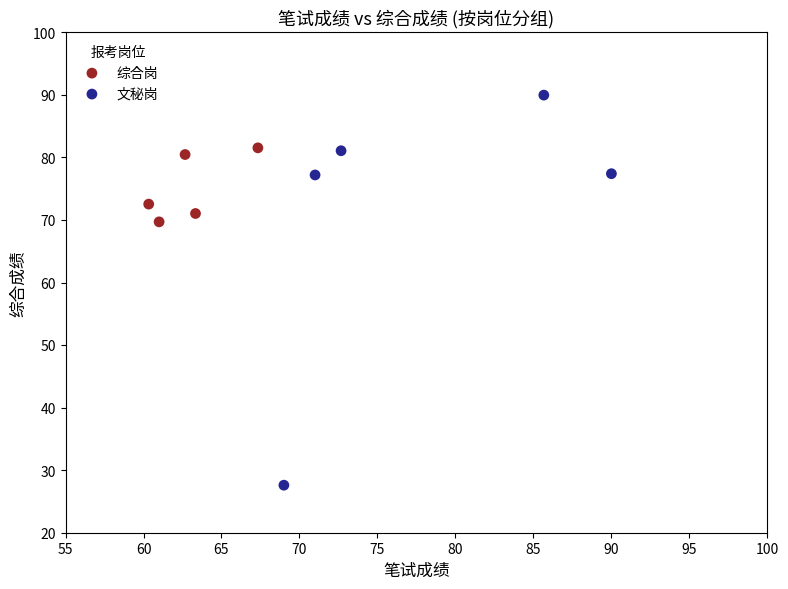

What are all the series names shown in the legend?

综合岗, 文秘岗